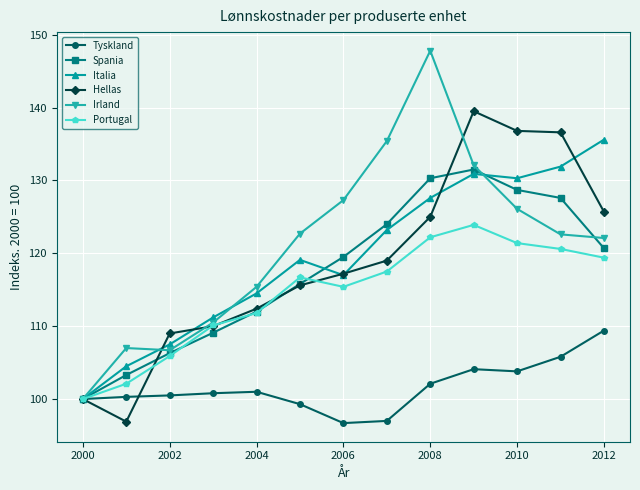

Is this an area chart (filled region under the line)?

No